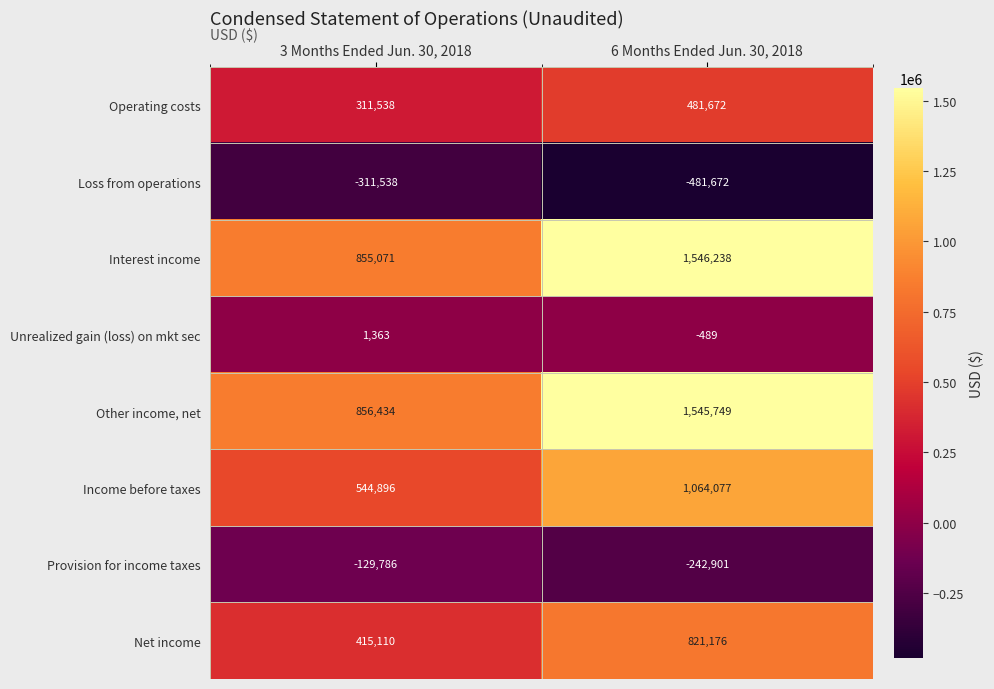

How many series are shown in this chart?

8